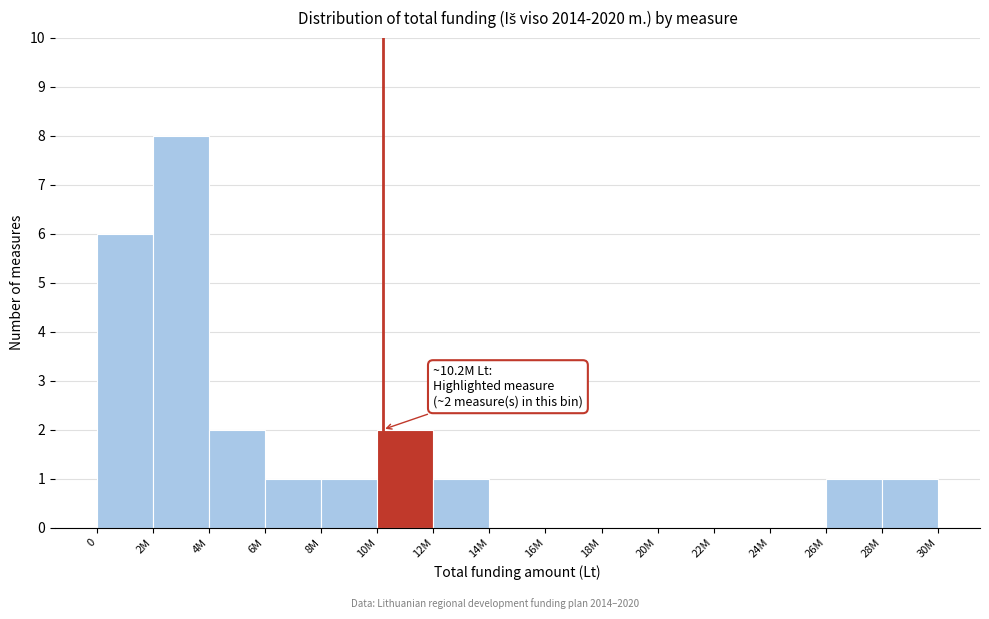

Reading right to left, what are all the values shown in this chart?

28M=1	26M=1	24M=0	22M=0	20M=0	18M=0	16M=0	14M=0	12M=1	10M=2	8M=1	6M=1	4M=2	2M=8	0=6